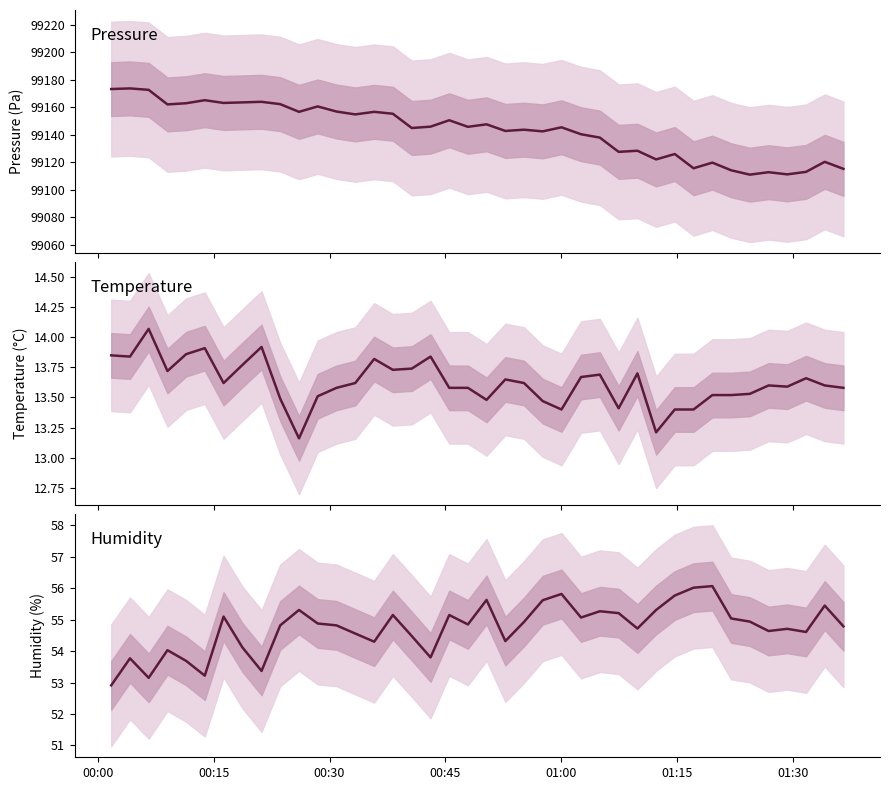

At which label is humidity closest to 54?

00:45